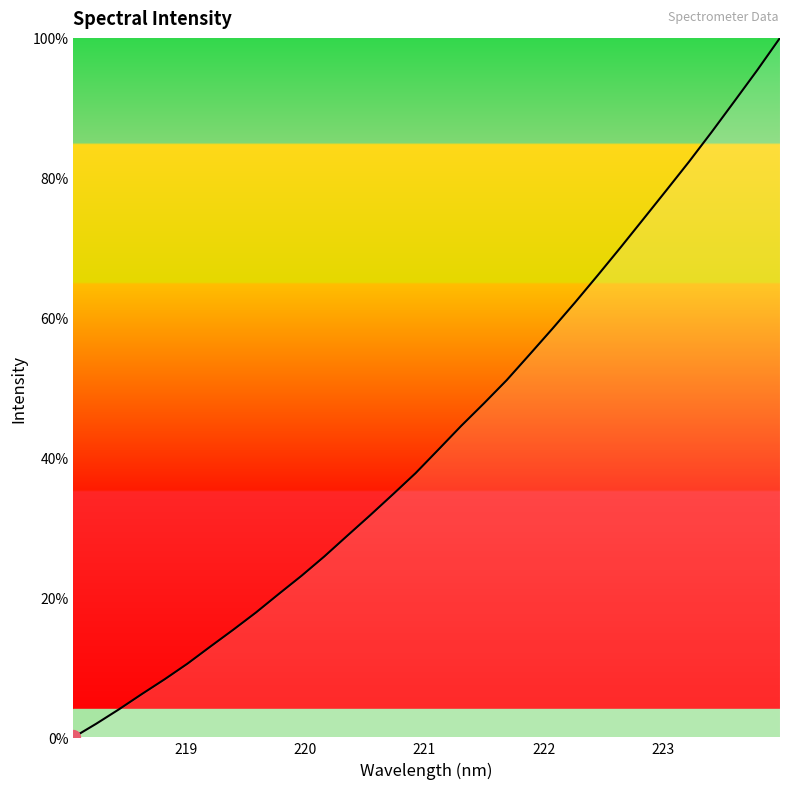

What is the maximum value shown in the chart?

100.0